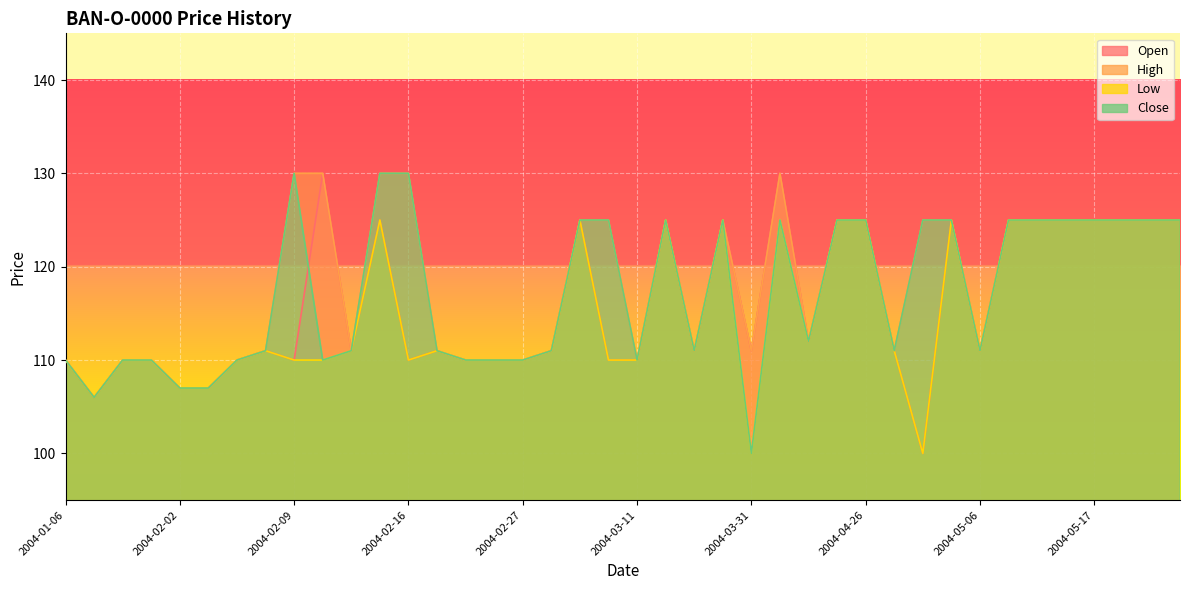

What is the total value across all series at 2004-01-09?

440